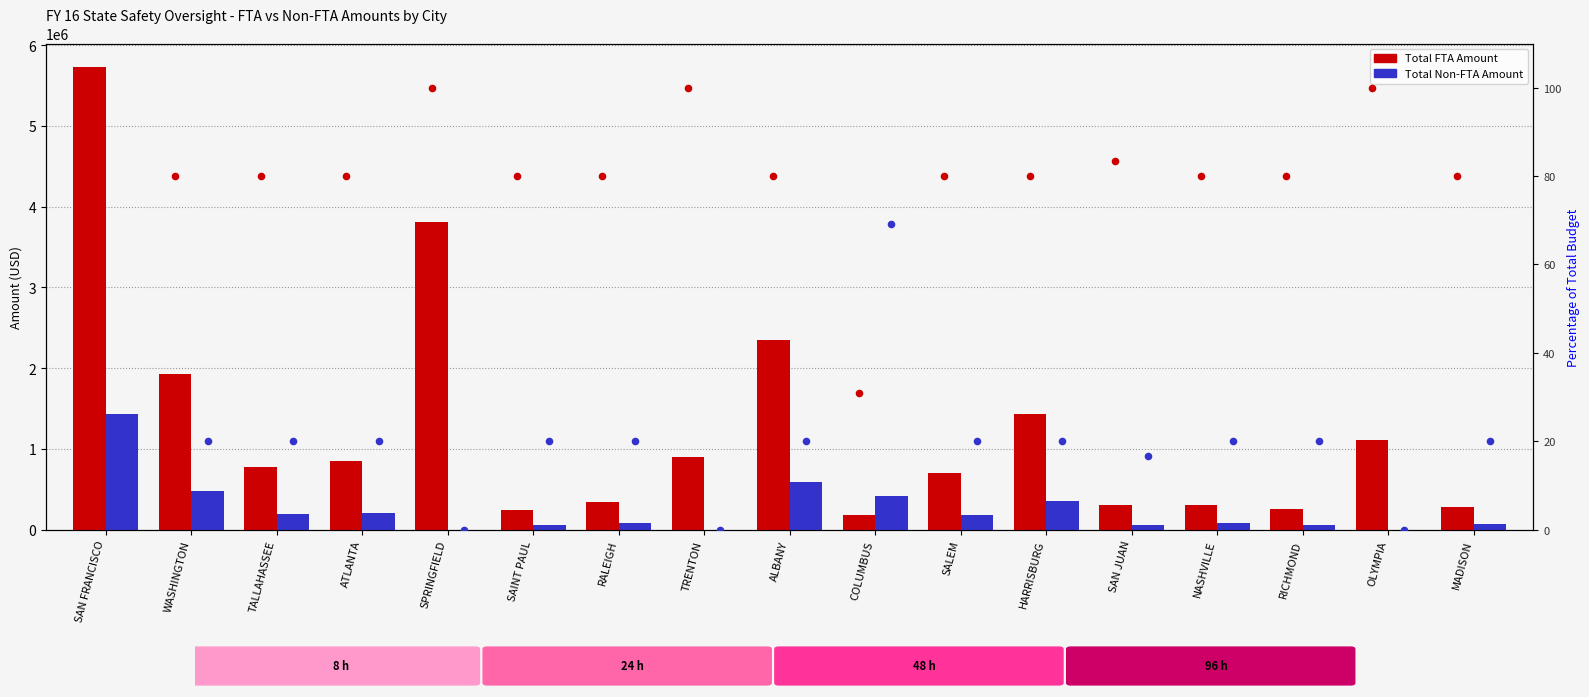

Which series has the largest total across all categories?

Total FTA Amount